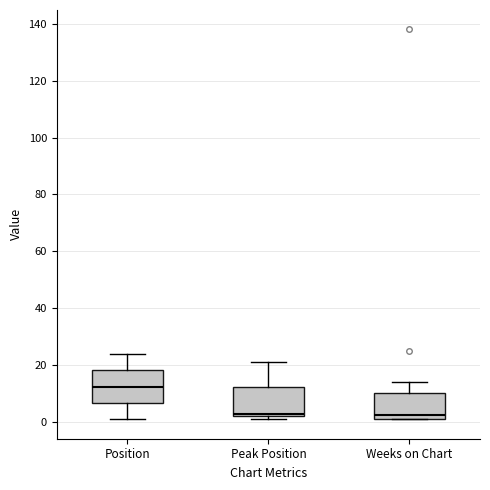

Reading left to right, transcribe this box plot: for each box, give where its median line is, the range the box spans, and where its two whiskers end, as read against the y-axis. The values are not printed on the chart, so give them approximately, as read against the axis.

Position: median 12, box 6 to 18, whiskers 2 to 24
Peak Position: median 4, box 2 to 12, whiskers 2 (just below the box's lower edge) to 22
Weeks on Chart: median 2 (just above the box's lower edge), box 2 to 10, whiskers 2 to 14